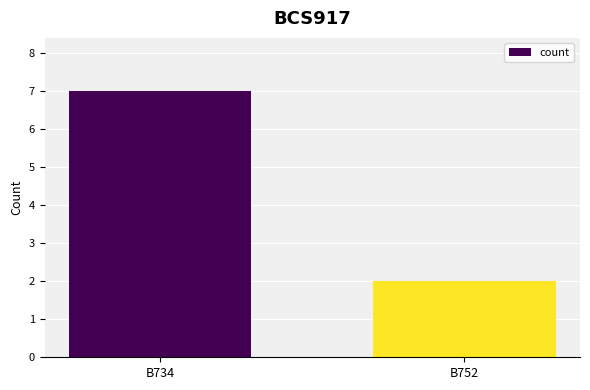

What is the change in value from B734 to B752?

-5